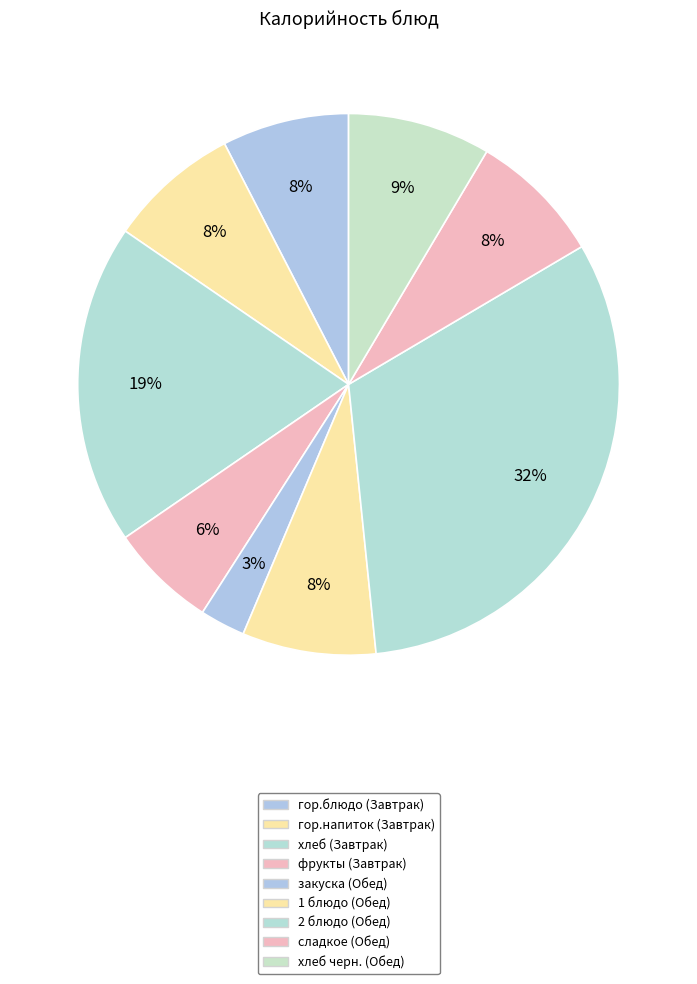

Count the number of slices in the pie.

9